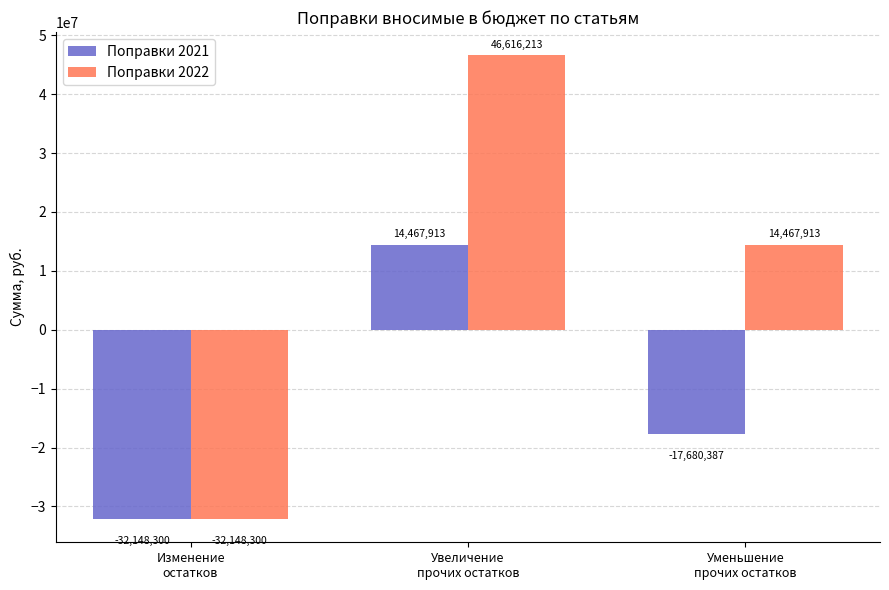

Rank the series by their average value, from highest to lowest.

Поправки 2022, Поправки 2021